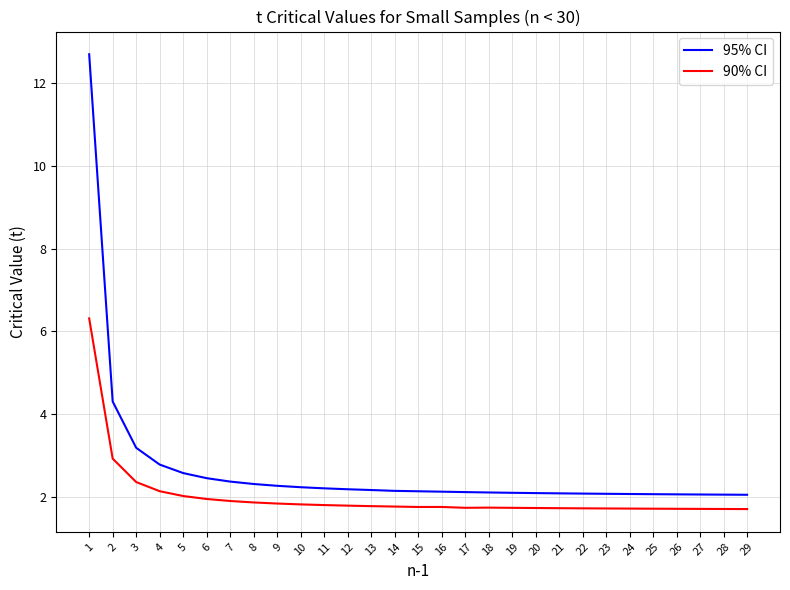

Which series has the largest range (max minus min)?

95% CI